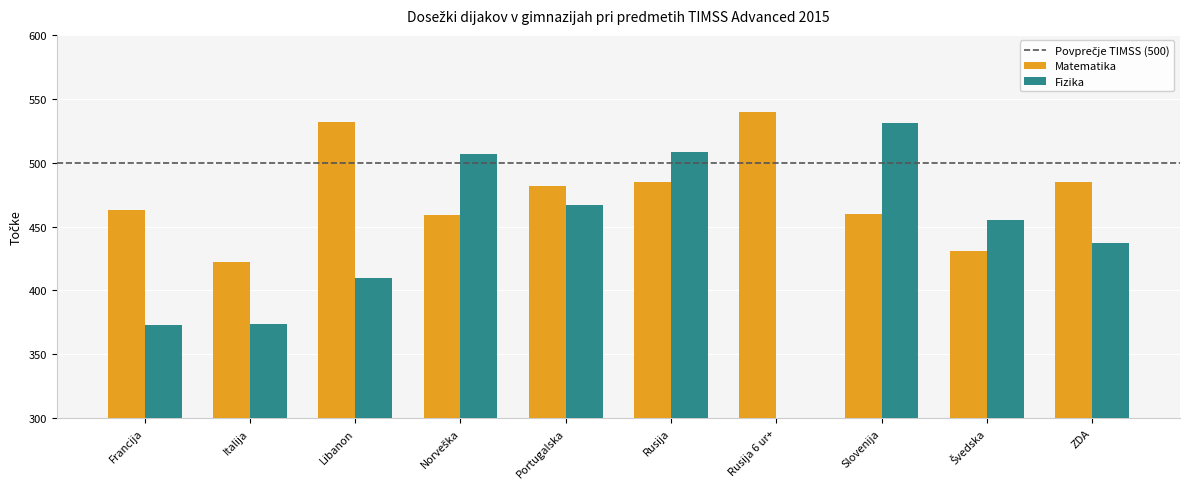

Read the Fizika value at Rusija, to the nearest 10.

510